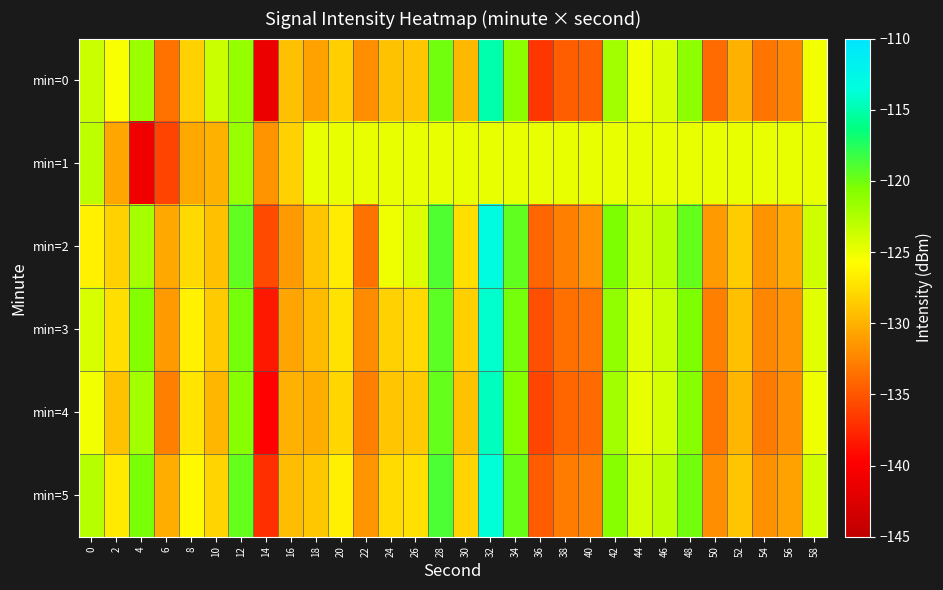

How many distinct data groups are displayed?

6